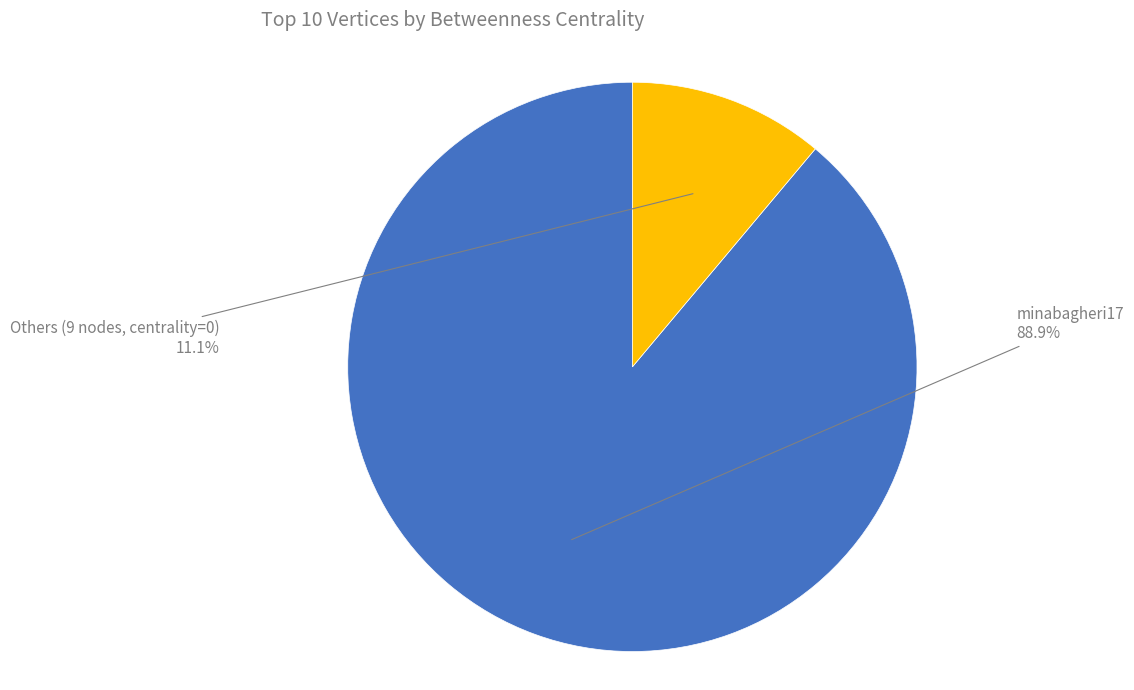

Count the number of slices in the pie.

2